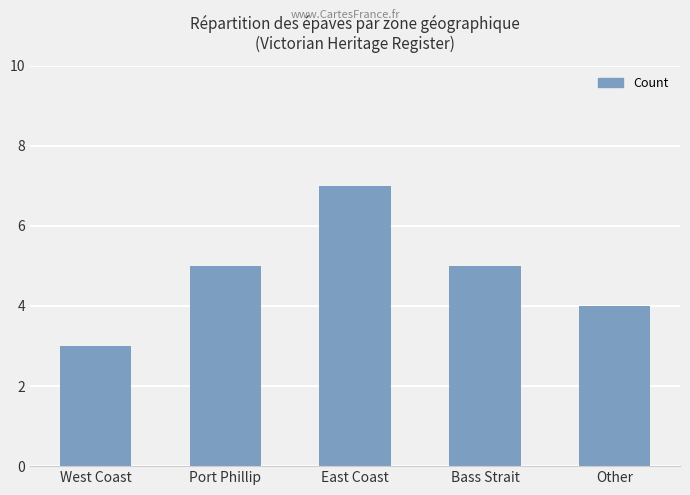

Which has a higher value, Port Phillip or East Coast?

East Coast